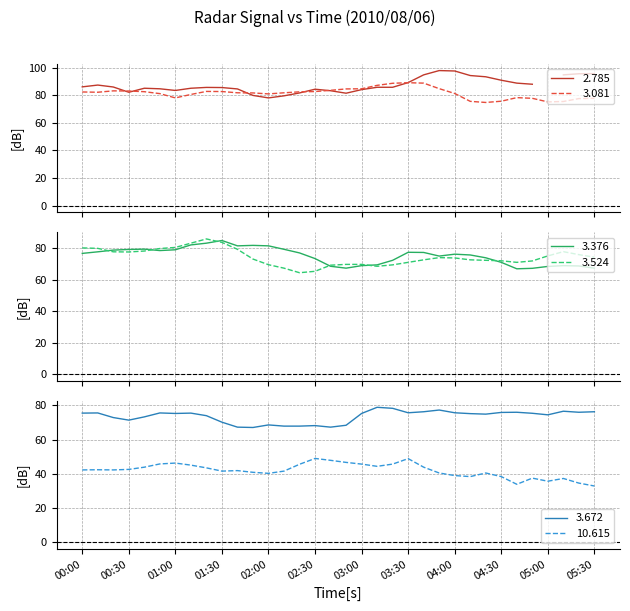

Is it true that 10.615 equals 18.9 at 05:00?

False